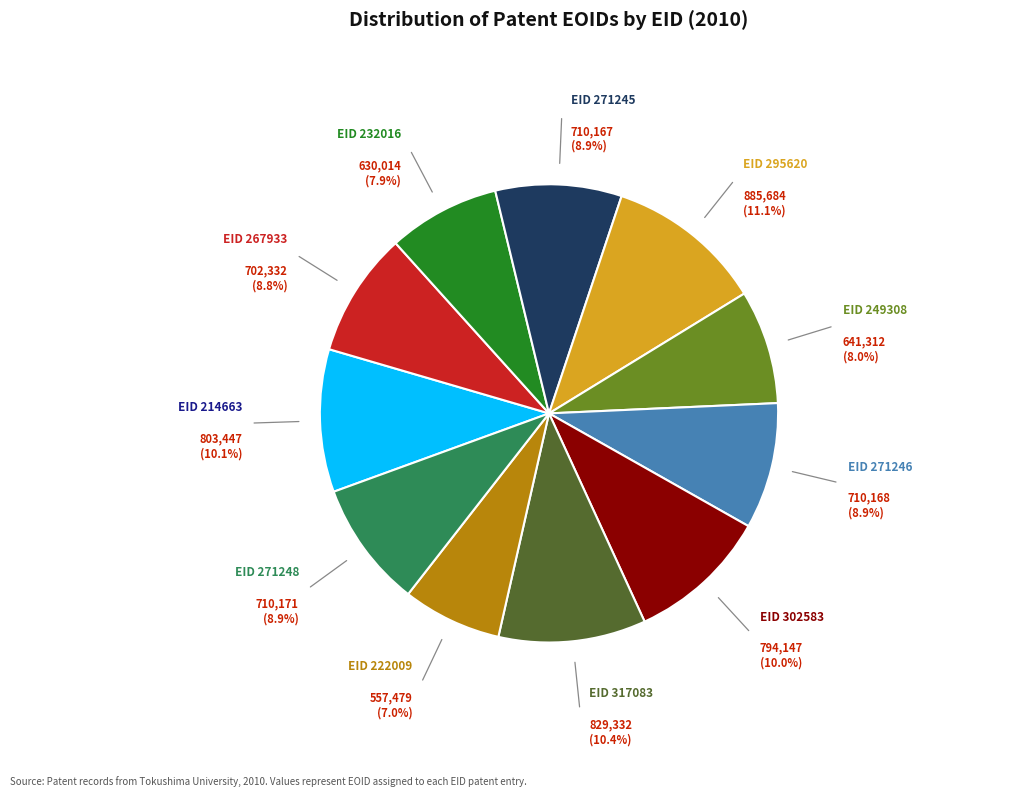

Is there any slice that represents more than half of the pie?

No